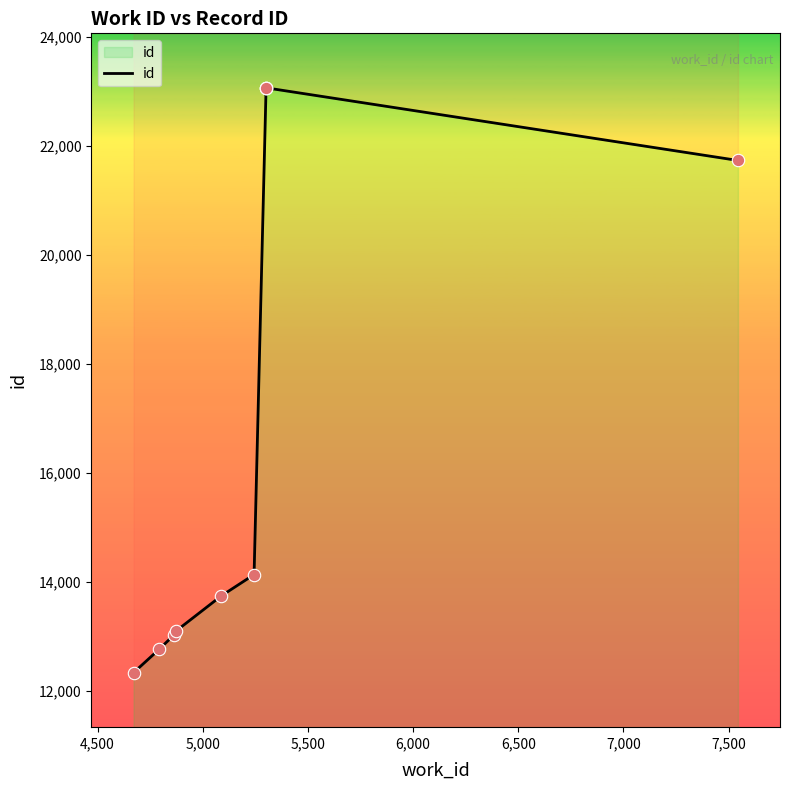

Which has a higher value, 7,500 or 6,500?

7,500